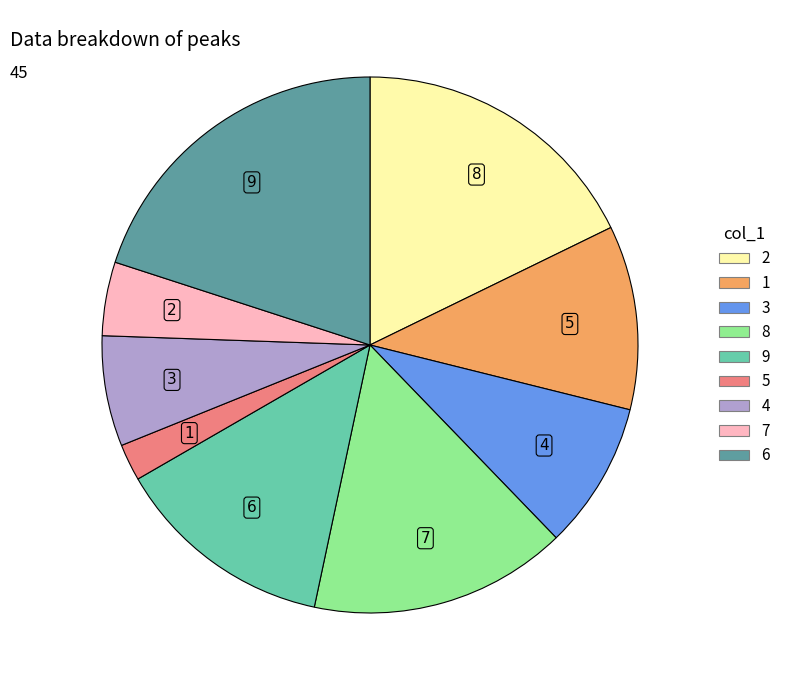

Combined, do 8 and 1 account for over 50%?

No